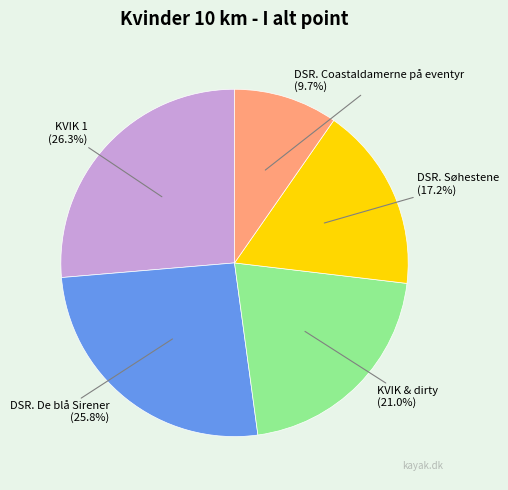

What portion of the pie excludes DSR. Søhestene?

82.8%